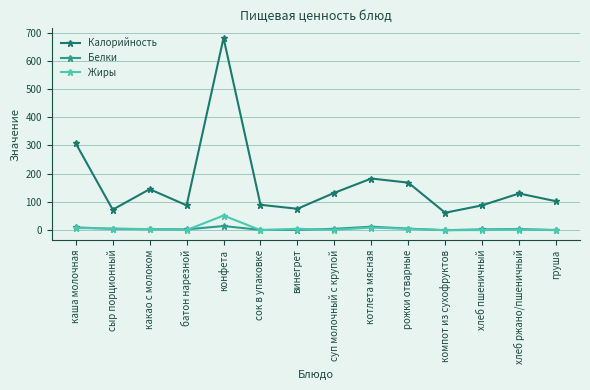

At which label is Калорийность closest to 371?

каша молочная